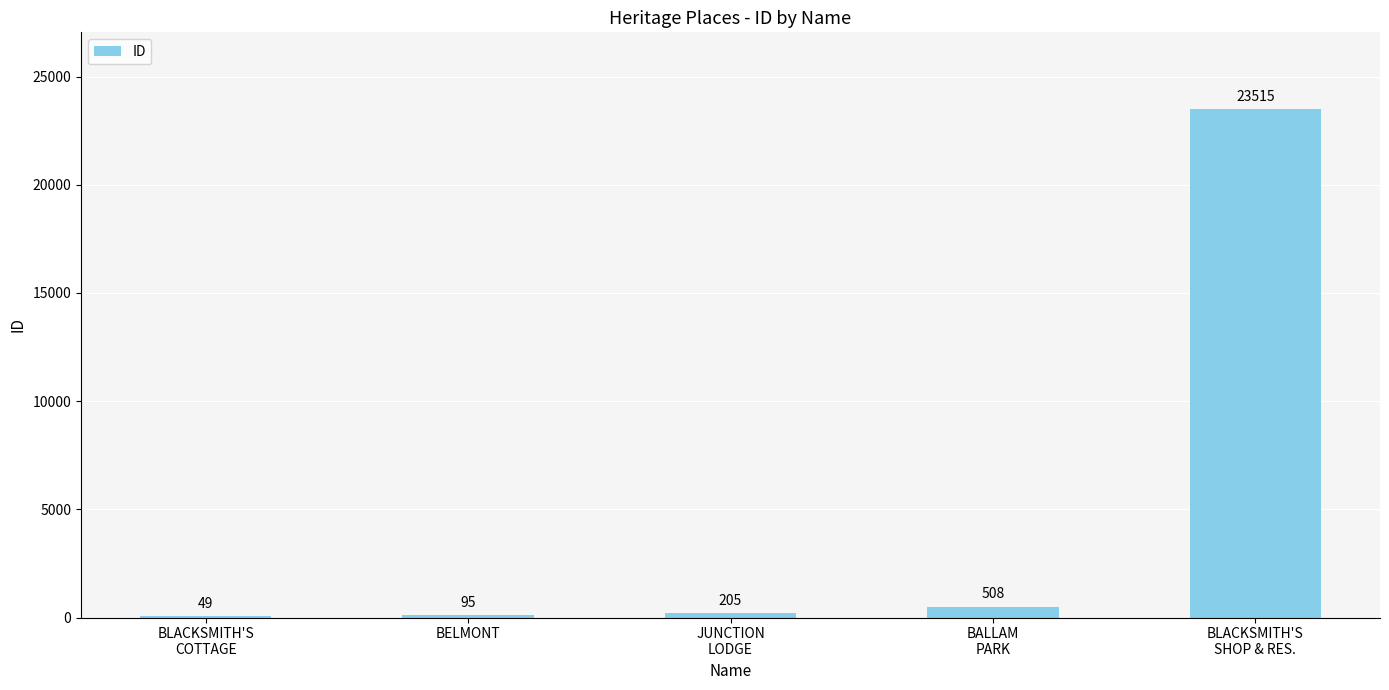

How many series are shown in this chart?

1